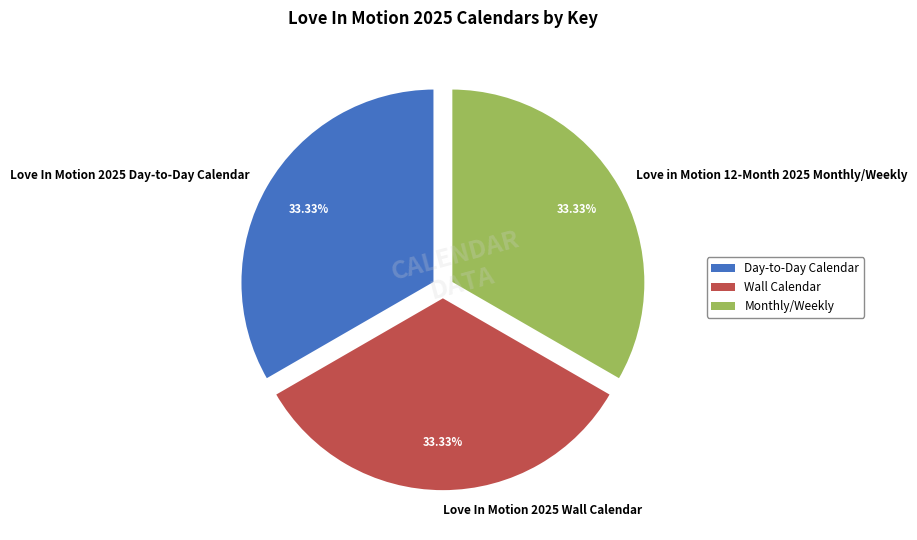

What is the total percentage of Love in Motion 12-Month 2025 Monthly/Weekly and Love In Motion 2025 Wall Calendar?

66.7%